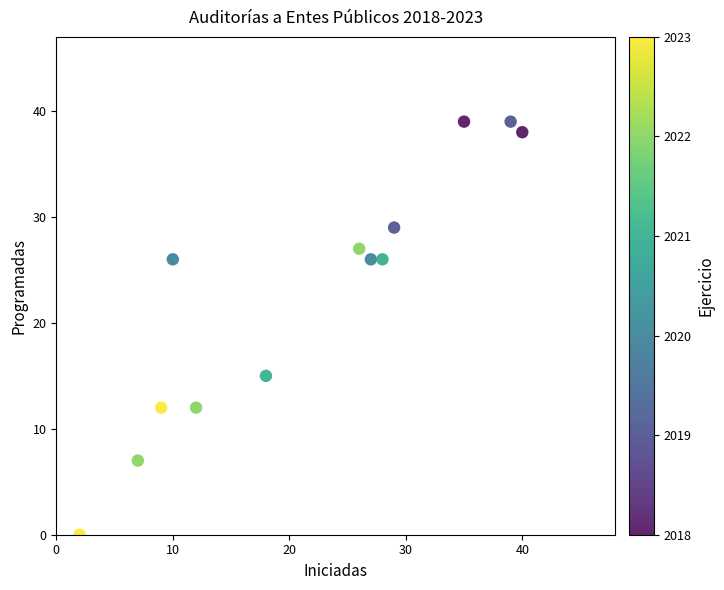

What Y value in the scatter plot is closest to 19?

15